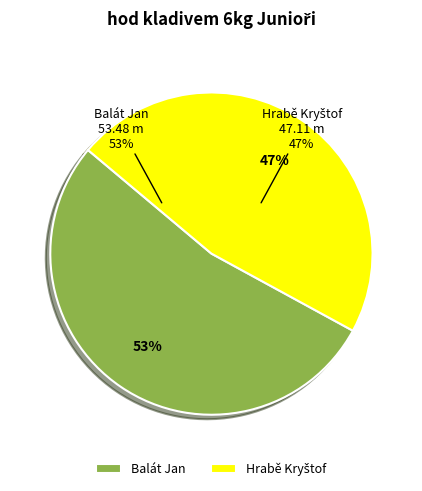

Combined, do Balát Jan and Hrabě Kryštof account for over 50%?

Yes